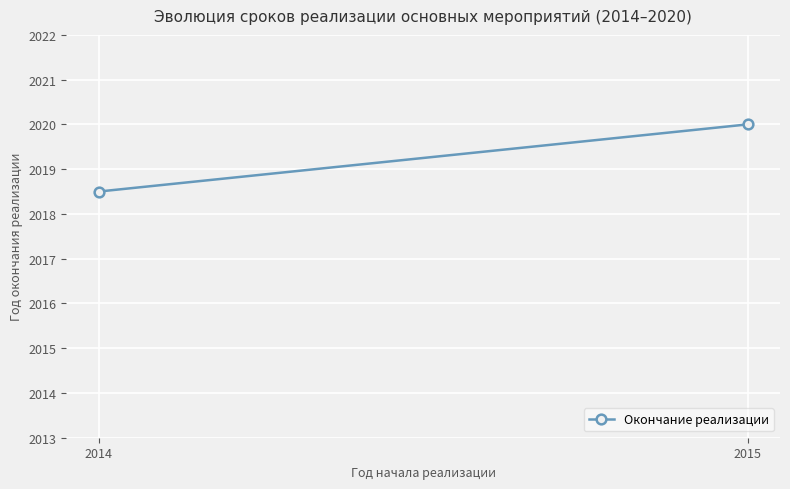

What is the maximum value shown in the chart?

2020.0